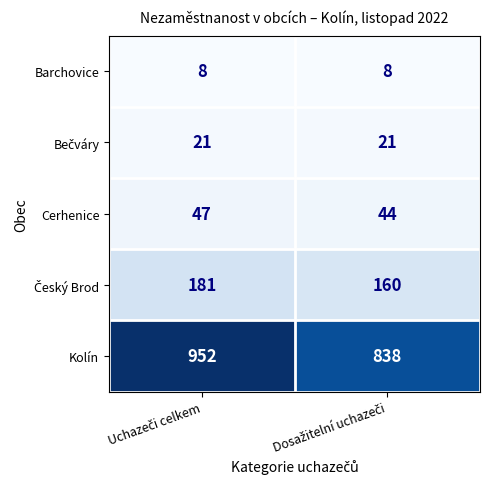

What is the average value of the Cerhenice series?

46